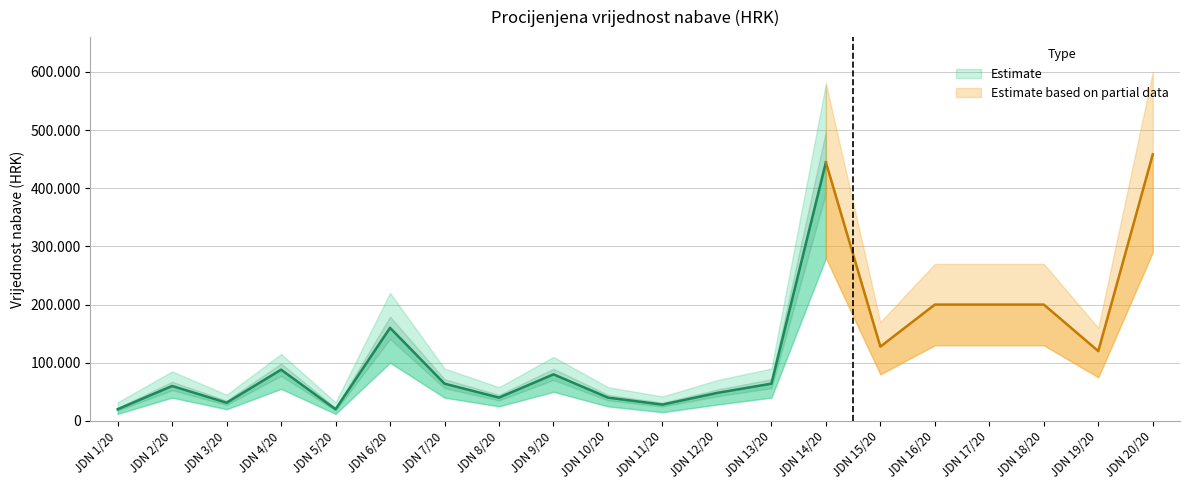

The chart shows a value of 160000.0 at JDN 6/20. True or false?

True